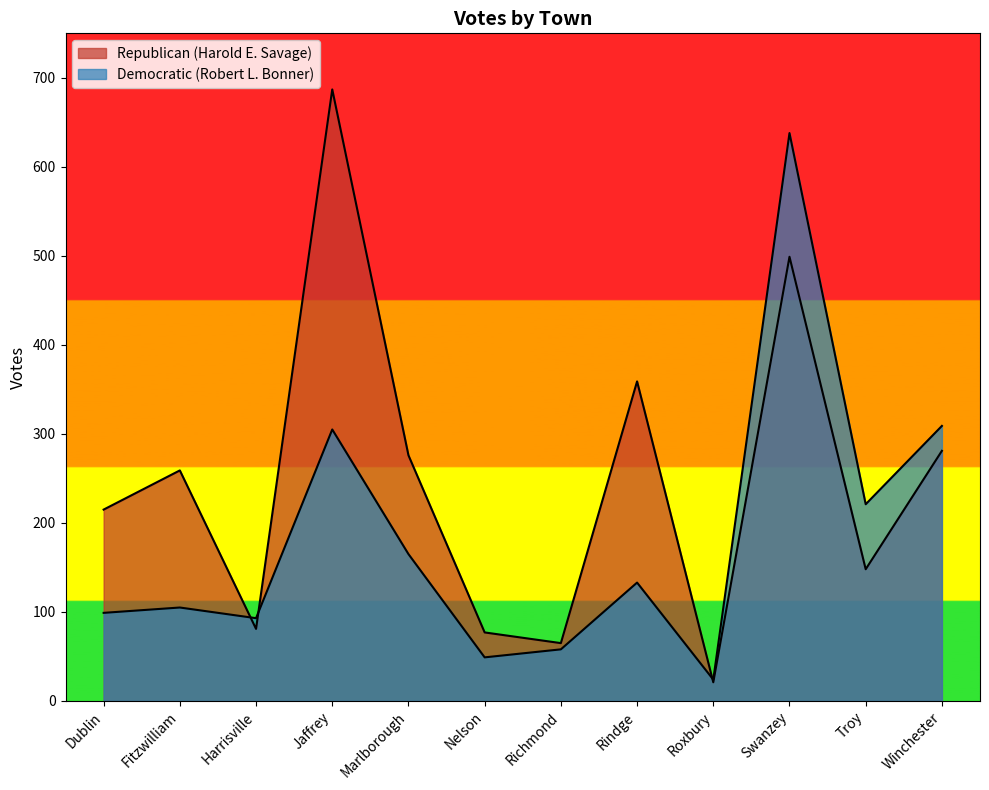

What is the minimum value shown in the chart?

21